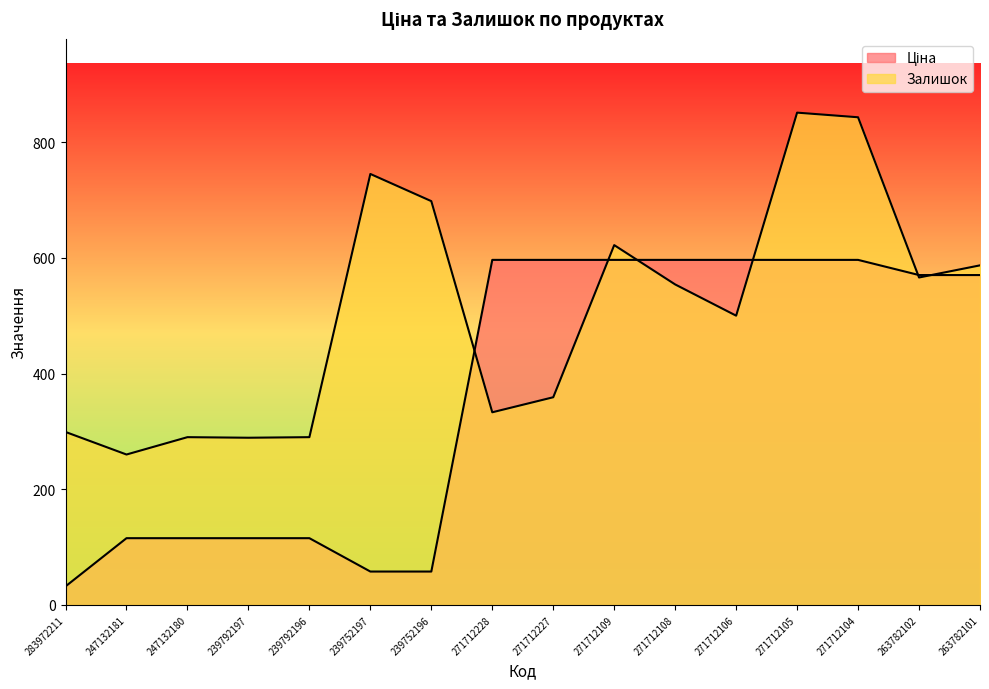

What is the difference between the second highest and second lowest values in the Ціна series?

538.8